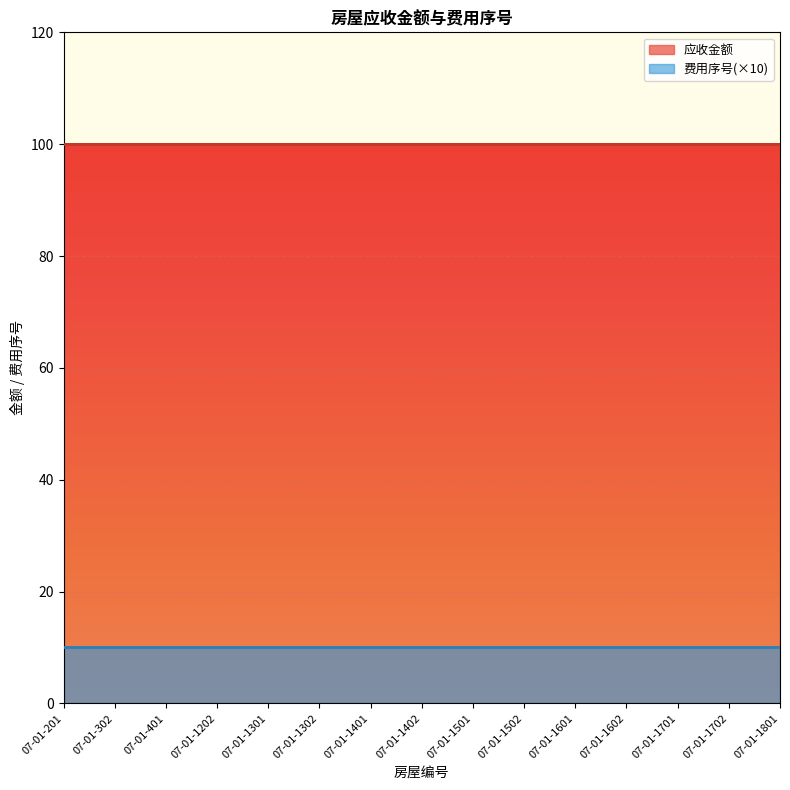

True or false: 应收金额 and 费用序号 cross at least once.

False